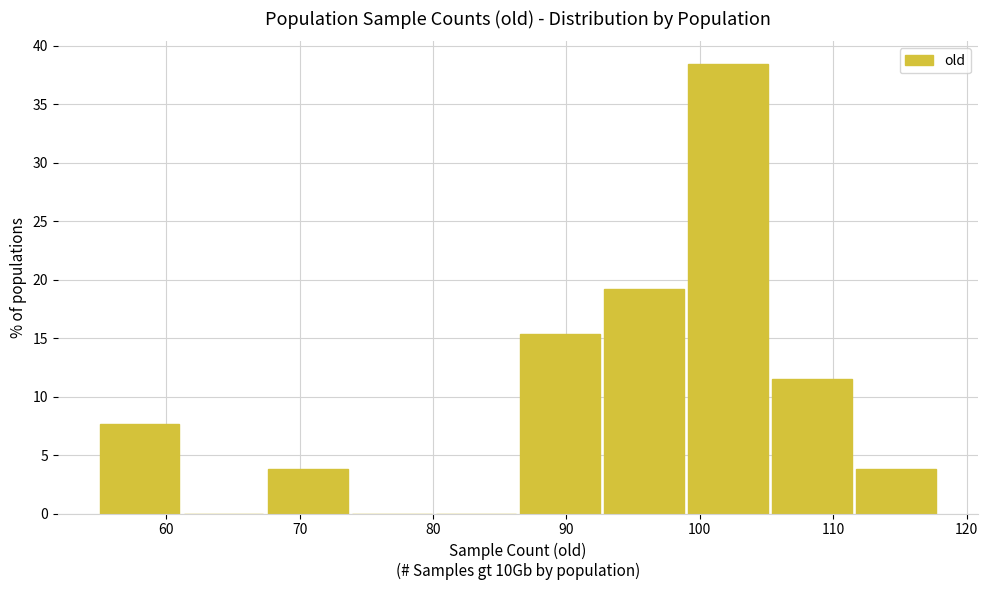

Reading left to right, list every bar in this chart as the range it spans on the x-axis followed by its height. Neither the bar edges nor the heights are printed on the chart, so give them approximately, as read against the axes.

55.0 to 61.3: 7.5
61.3 to 67.6: 0
67.6 to 73.9: 4.0
73.9 to 80.2: 0
80.2 to 86.5: 0
86.5 to 92.8: 15.5
92.8 to 99.1: 19.0
99.1 to 105.4: 38.5
105.4 to 111.7: 11.5
111.7 to 118.0: 4.0